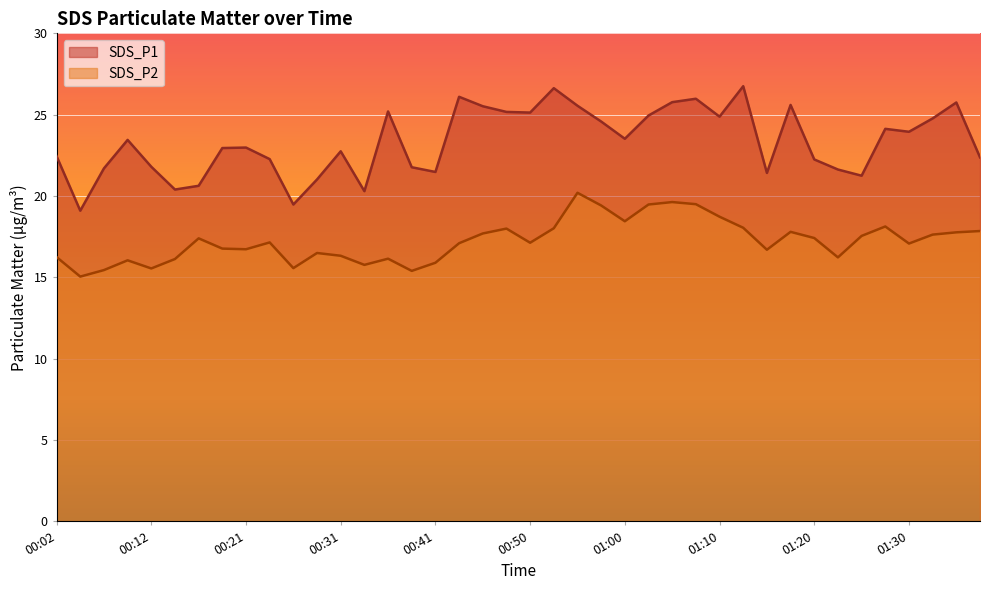

What is the label of the 2nd point from the right?

01:35